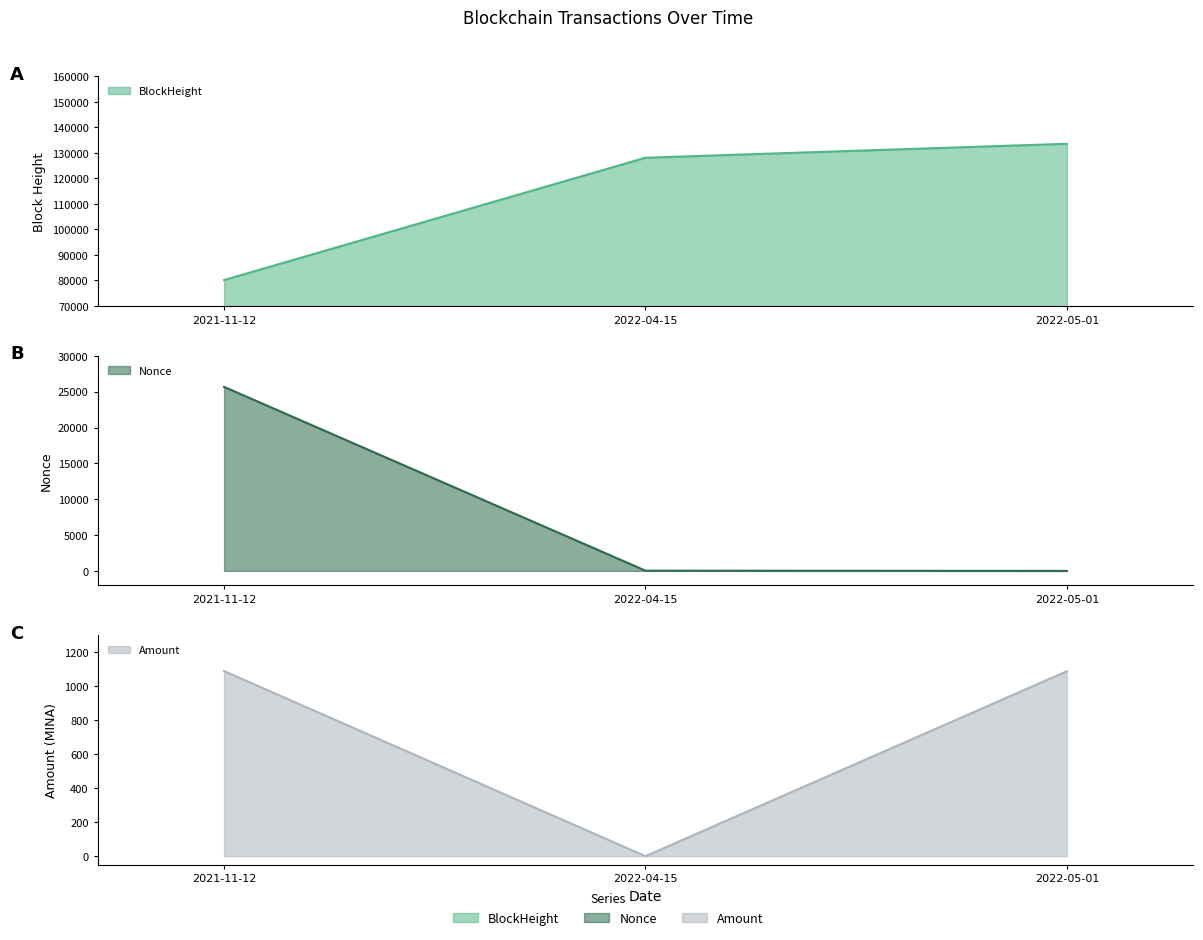

How many data points does each series have?

3